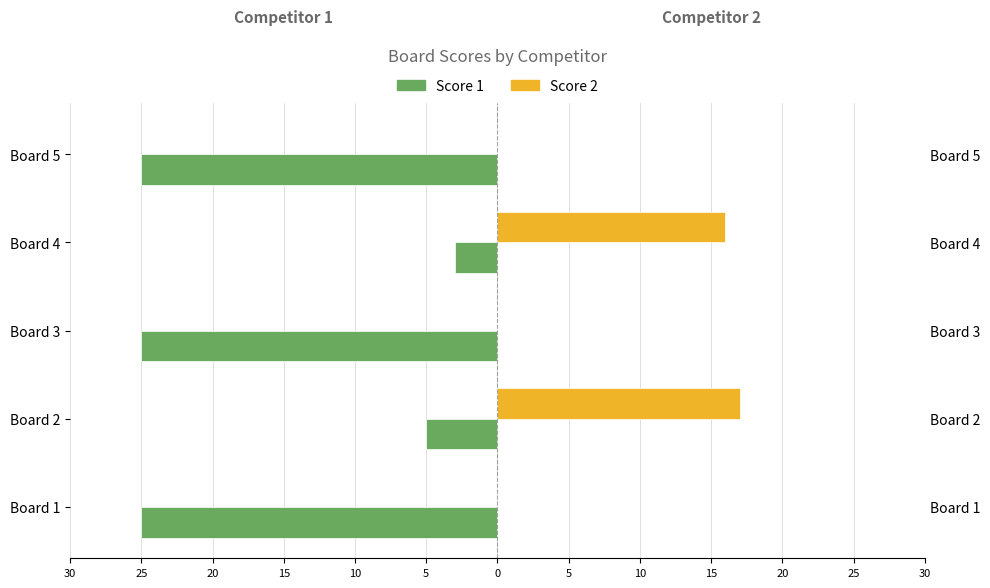

Which series has the widest spread of values?

Score 1